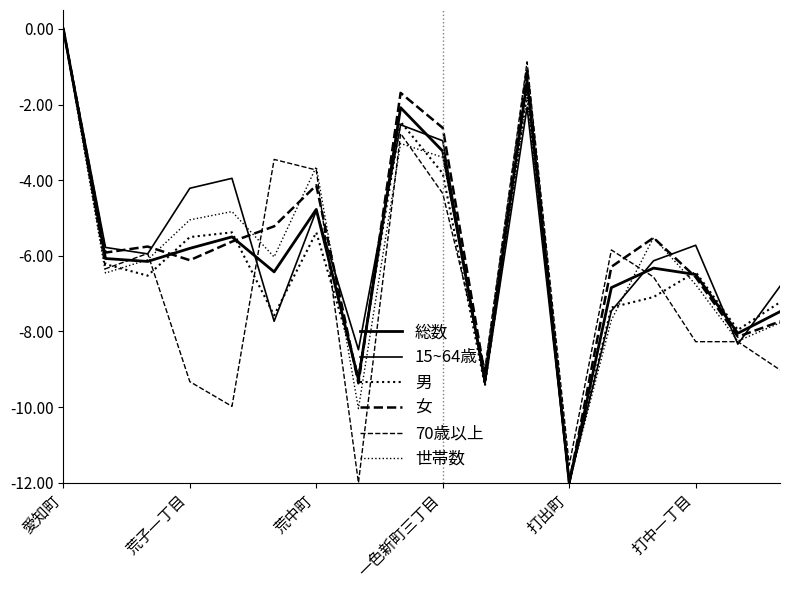

True or false: 70歳以上 and 15~64歳 cross at least once.

True